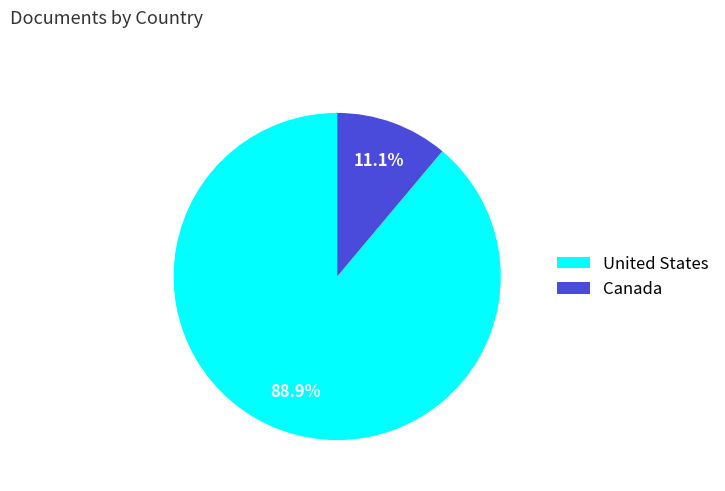

What is the largest slice in the pie chart?

United States